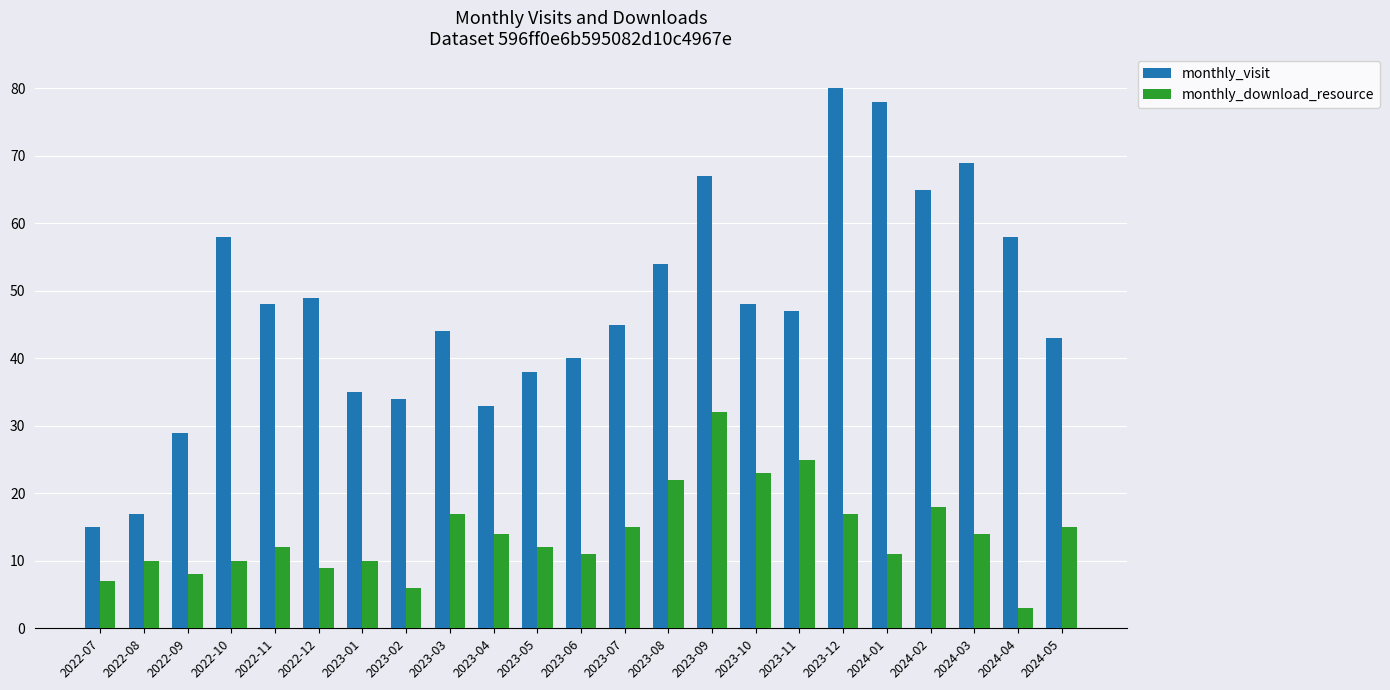

Reading left to right, what are all the values shown in this chart?

monthly_visit: 15	17	29	58	48	49	35	34	44	33	38	40	45	54	67	48	47	80	78	65	69	58	43
monthly_download_resource: 7	10	8	10	12	9	10	6	17	14	12	11	15	22	32	23	25	17	11	18	14	3	15